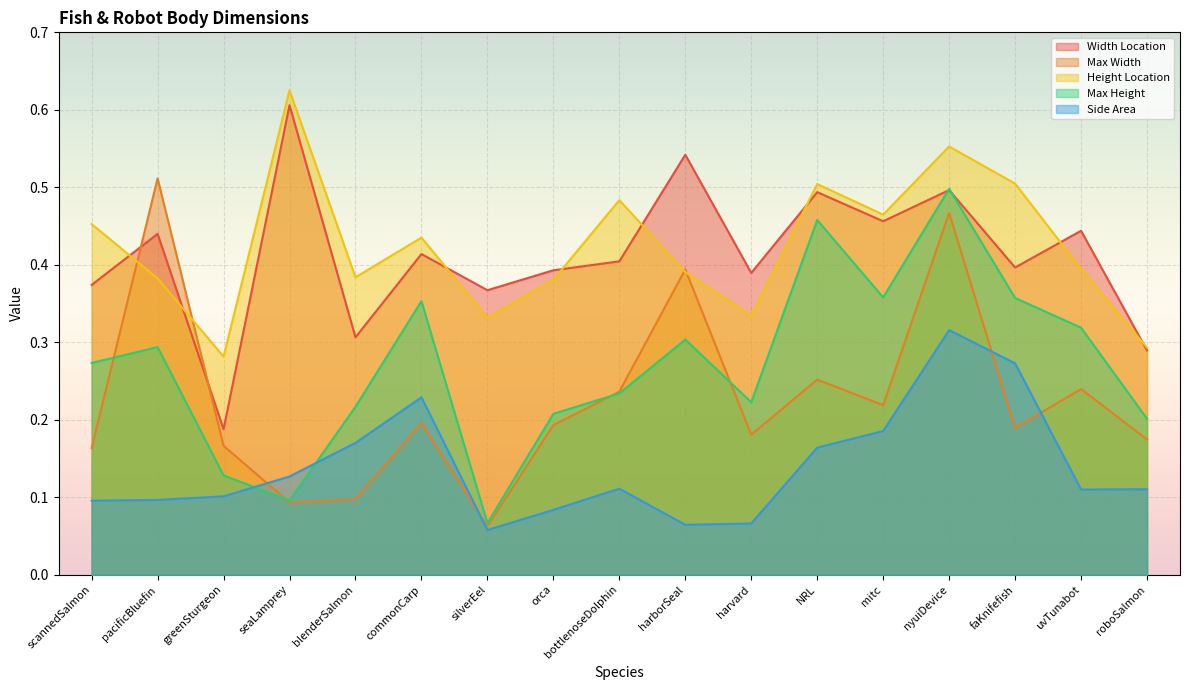

Read the Height Location value at harborSeal.

0.4